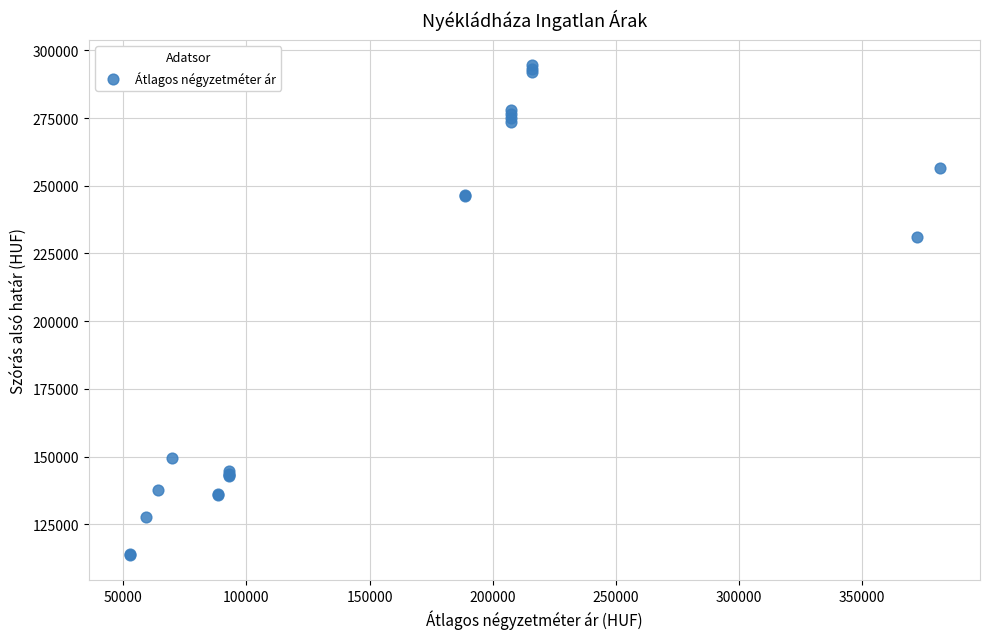

What Y value in the scatter plot is closest to 204115?

231042